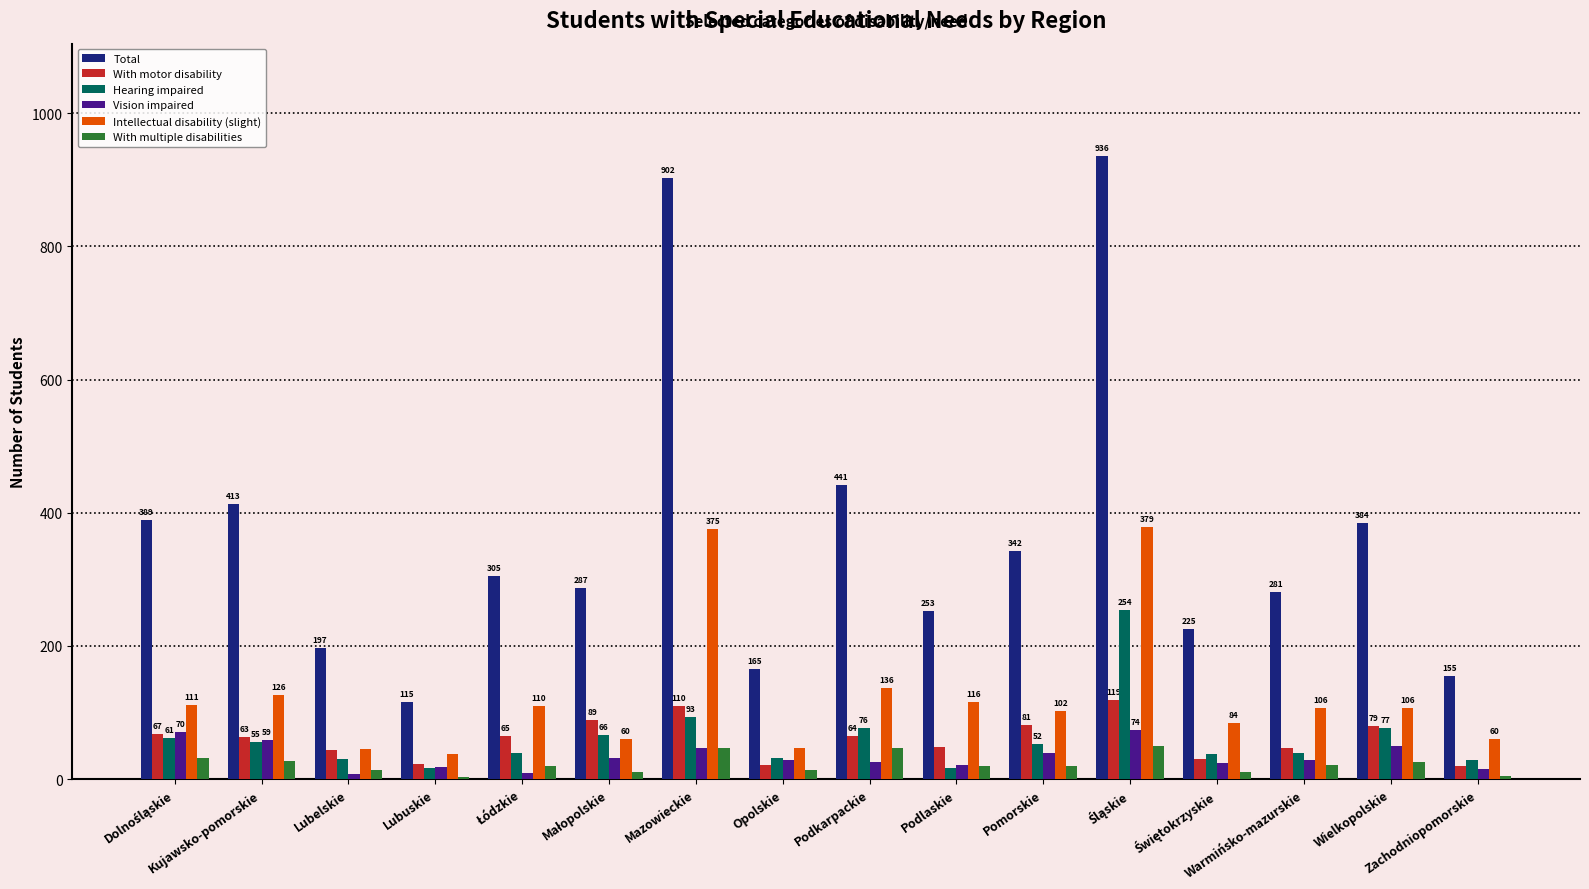

Which series has the largest total across all categories?

Total